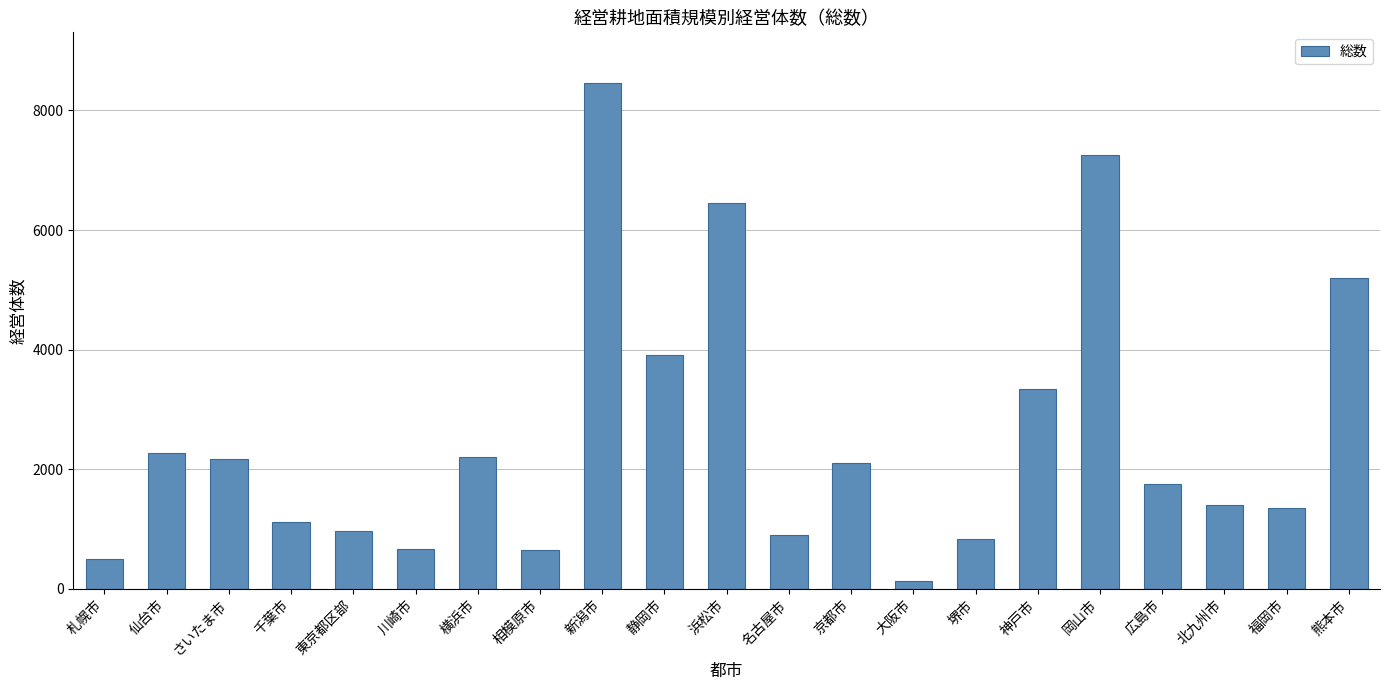

What is the sum of all values?

53634